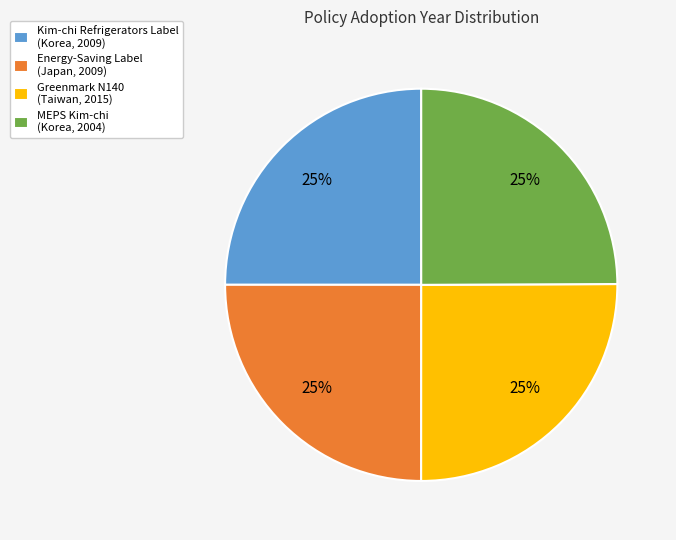

To the nearest percent, what is the average slice percentage?

25%